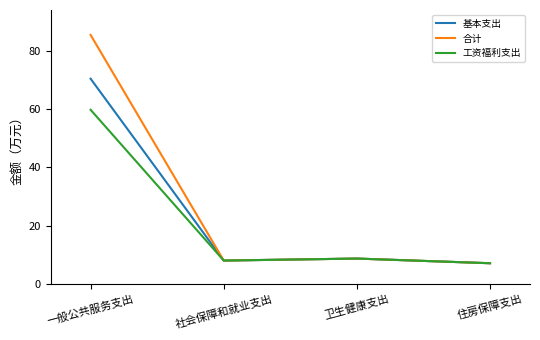

What is the total value across all series at 社会保障和就业支出?

24.3